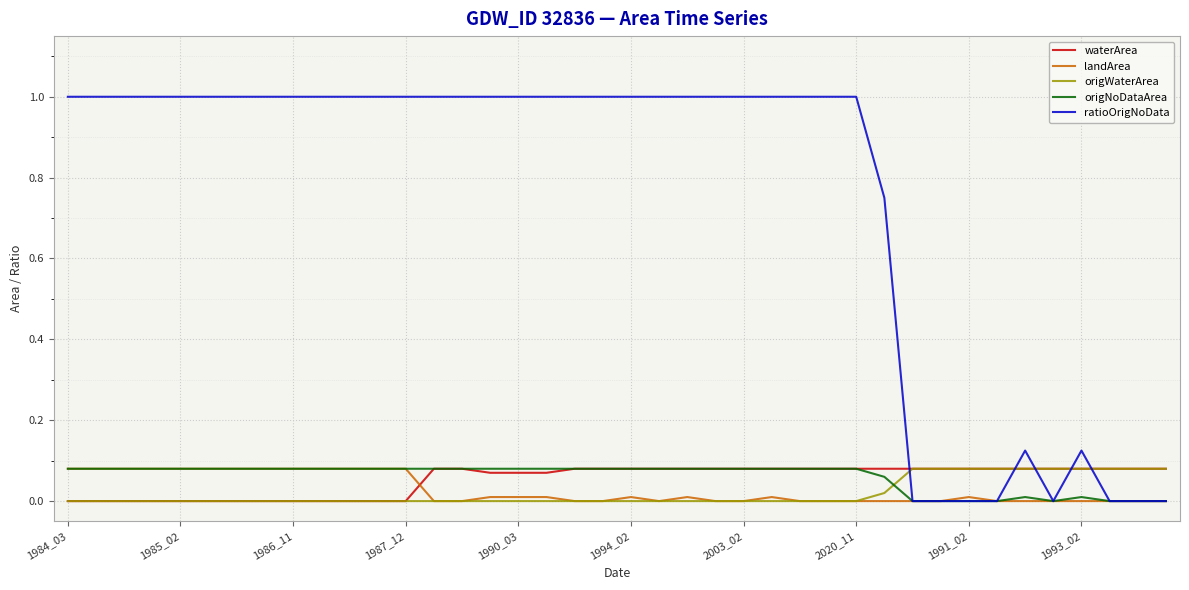

What is the maximum value shown in the chart?

1.0